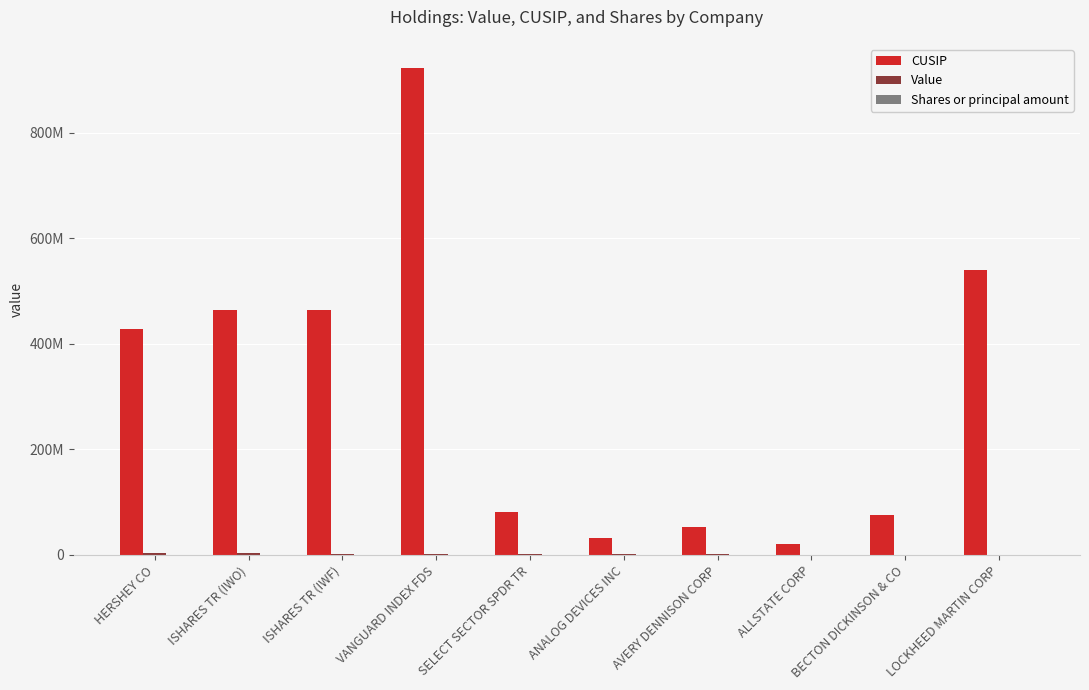

Read the Value value at ISHARES TR (IWF).

2290000